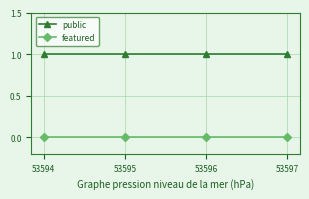

True or false: public and featured intersect in this chart.

False